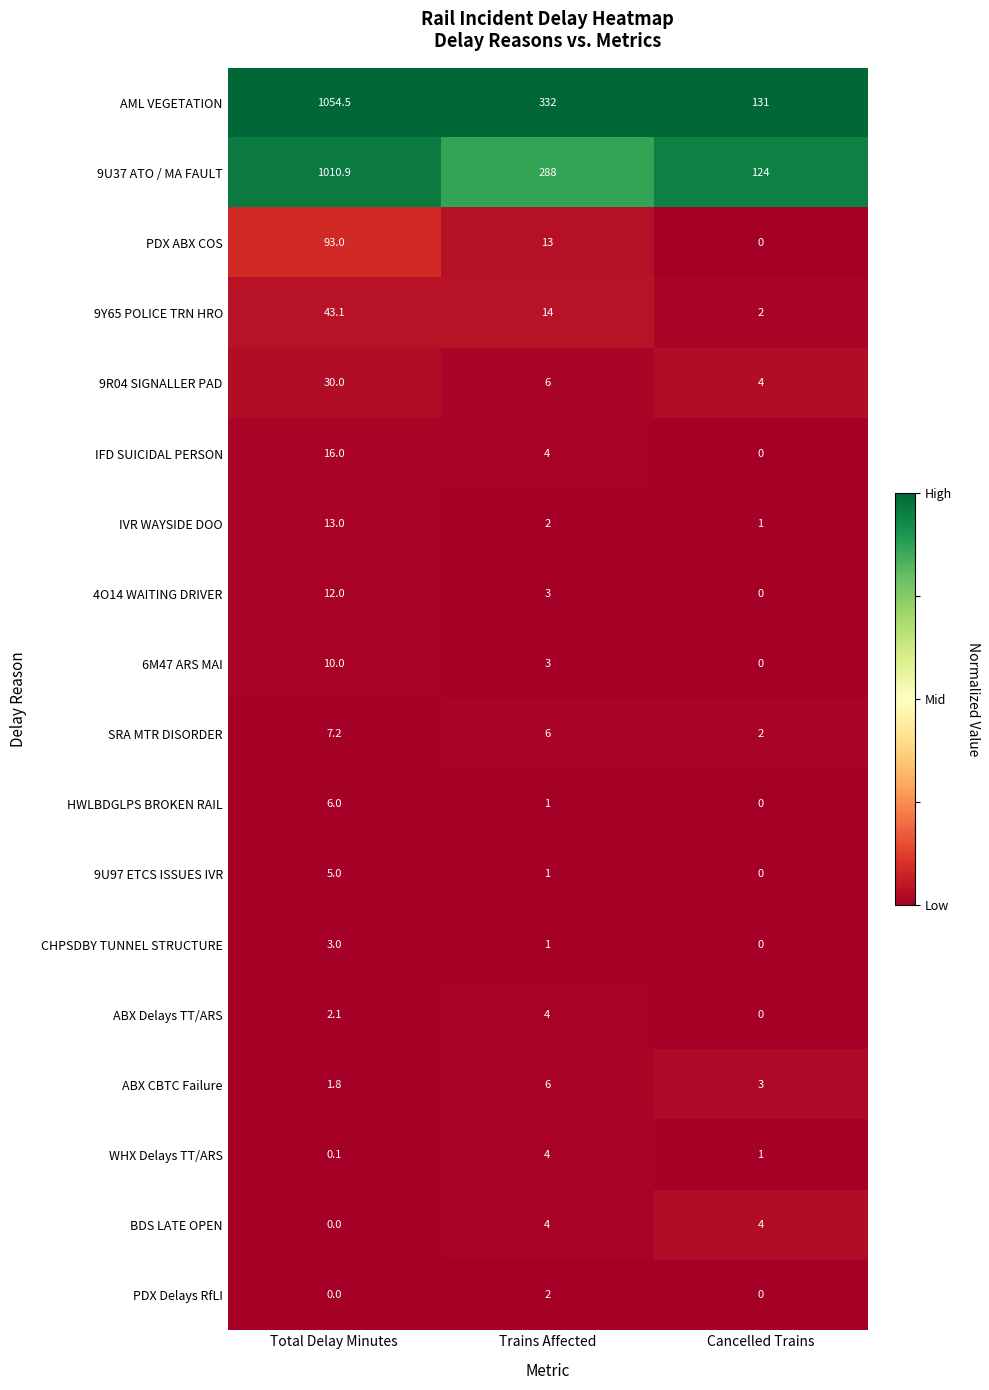

At which label does IVR WAYSIDE DOO reach its minimum?

Cancelled Trains